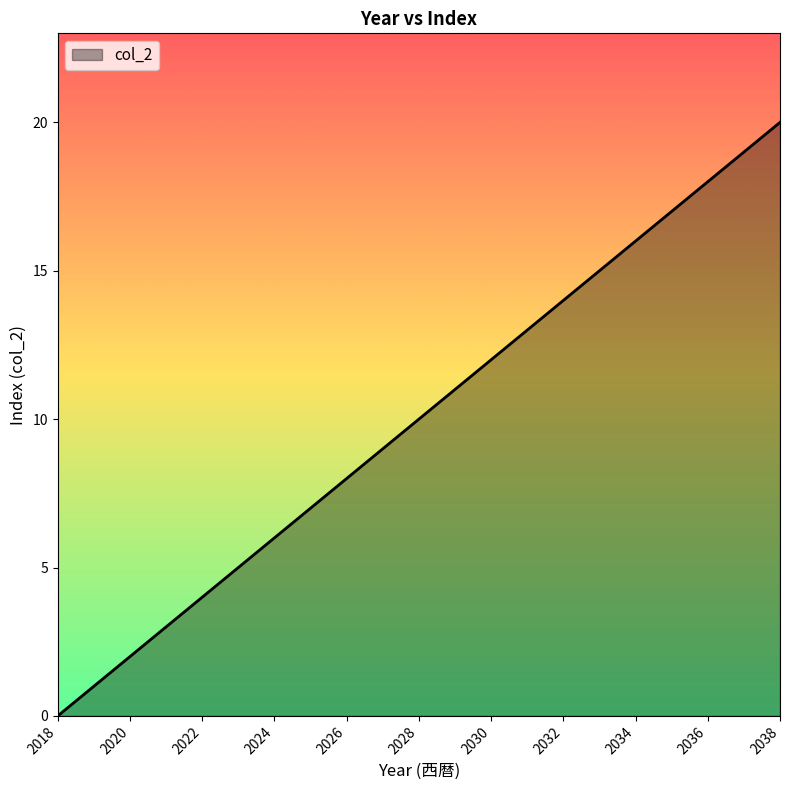

How many lines are shown in the chart?

1